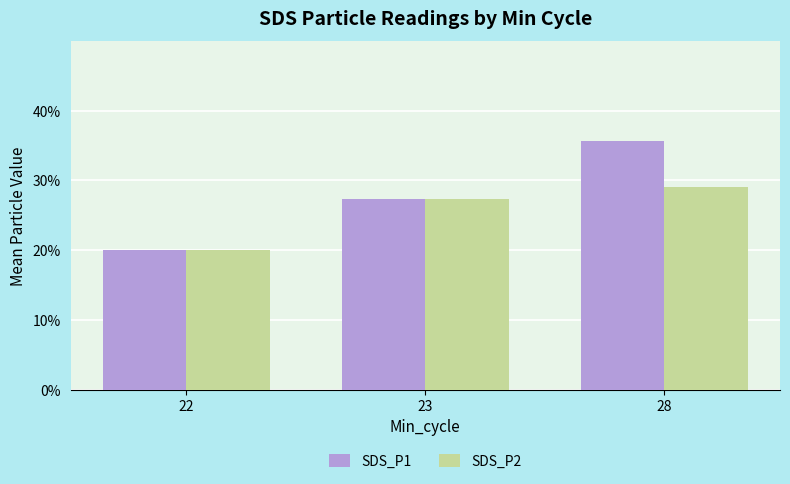

Where is SDS_P1 nearest to the value 0?

22